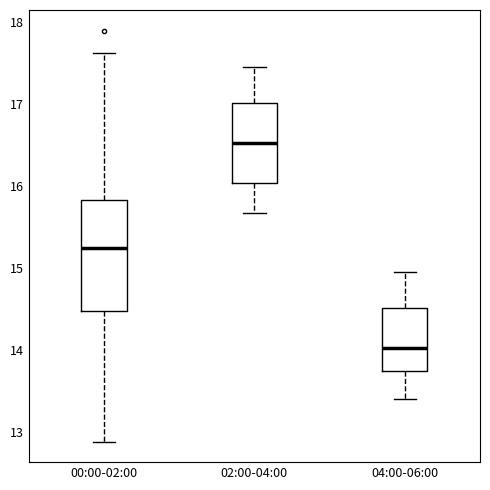

Reading left to right, read every box against the y-axis: the position of its median line, the range the box covers, and the ends of its whiskers. The values are not printed on the chart, so give them approximately, as read against the axis.

00:00-02:00: median 15.2, box 14.5 to 15.8, whiskers 12.9 to 17.6
02:00-04:00: median 16.5, box 16.0 to 17.0, whiskers 15.7 to 17.5
04:00-06:00: median 14.0, box 13.7 to 14.5, whiskers 13.4 to 15.0